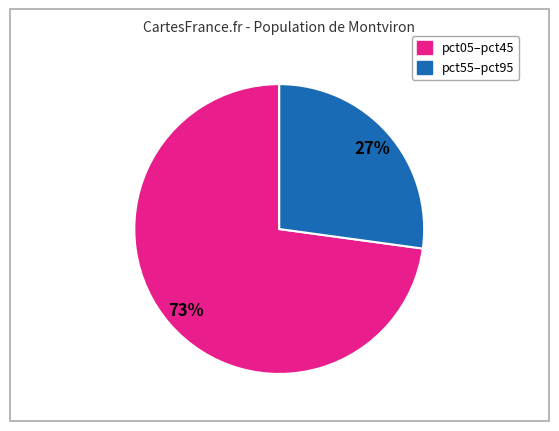

Count the number of slices in the pie.

2